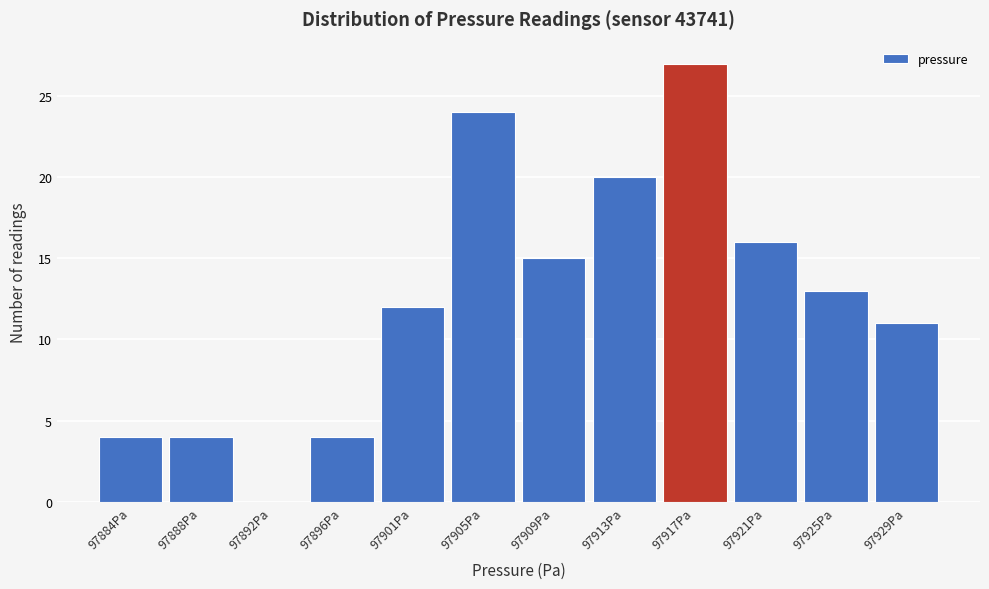

Reading left to right, transcribe all the data shown in this chart.

97884Pa=4	97888Pa=4	97892Pa=0	97896Pa=4	97901Pa=12	97905Pa=24	97909Pa=15	97913Pa=20	97917Pa=27	97921Pa=16	97925Pa=13	97929Pa=11